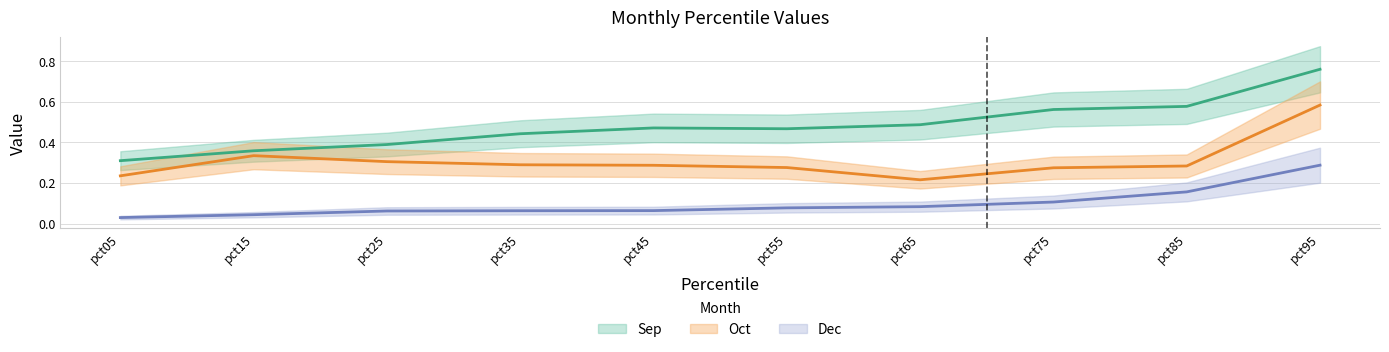

List the series in order of their peak value, highest first.

Sep, Oct, Dec